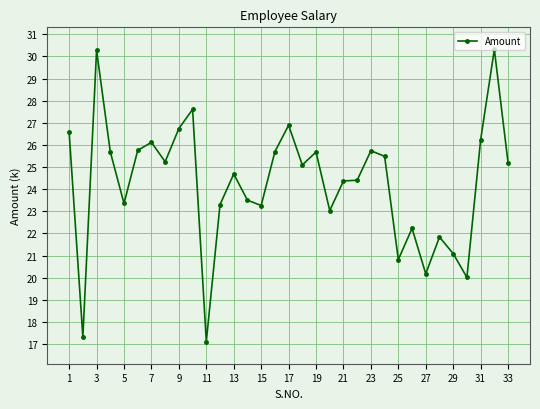

Is this an area chart (filled region under the line)?

No